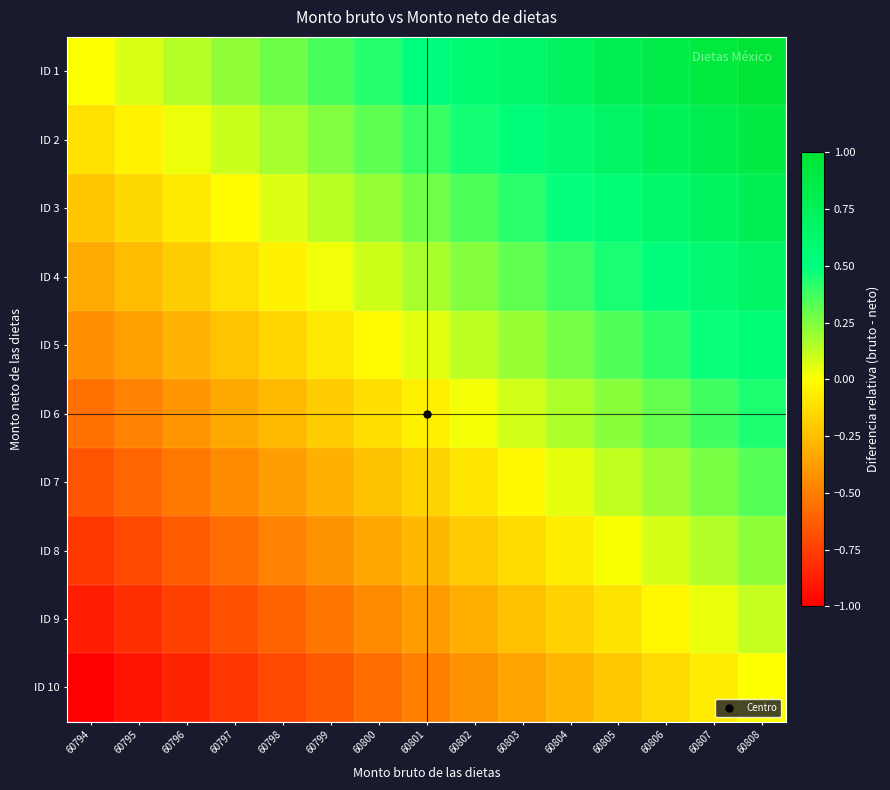

Which category has the lowest value across all series?

60794